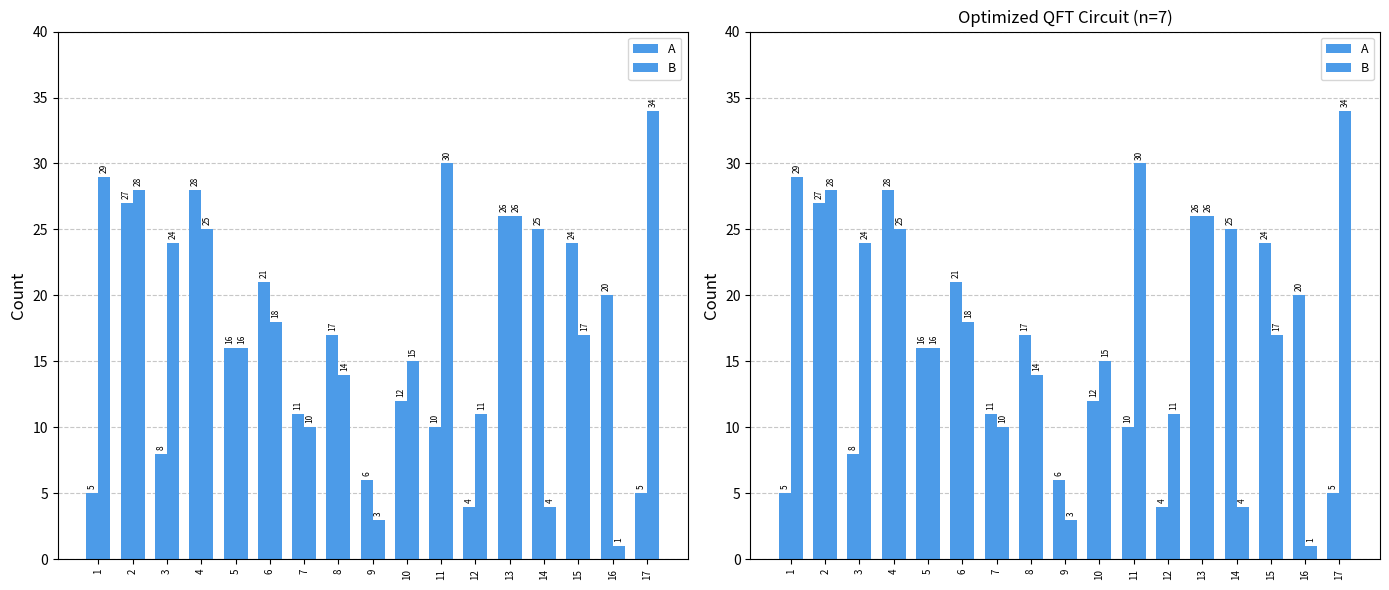

List the labels in order of B value, largest first.

17, 11, 1, 2, 13, 4, 3, 6, 15, 5, 10, 8, 12, 7, 14, 9, 16